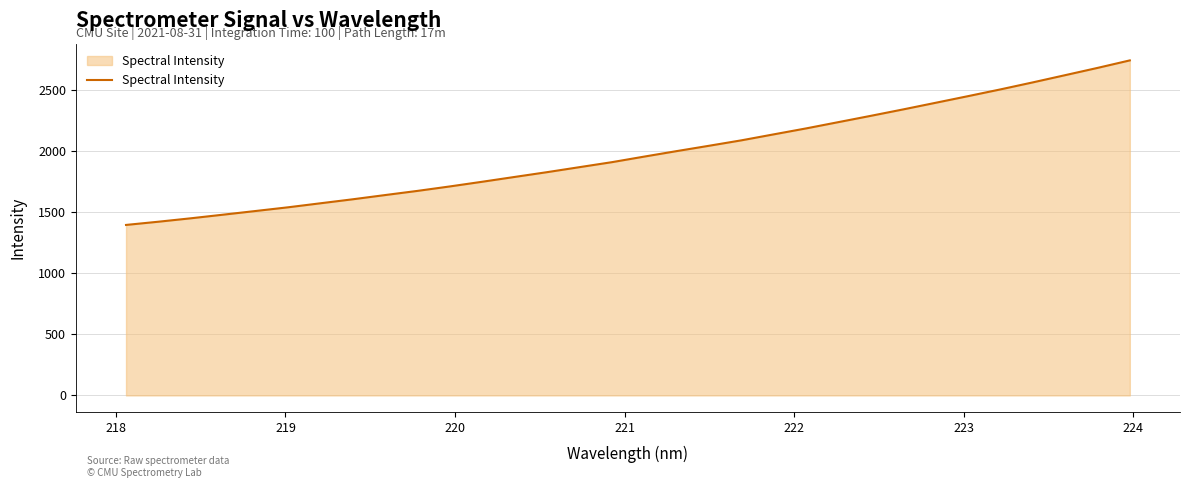

What is the minimum value shown in the chart?

1397.5